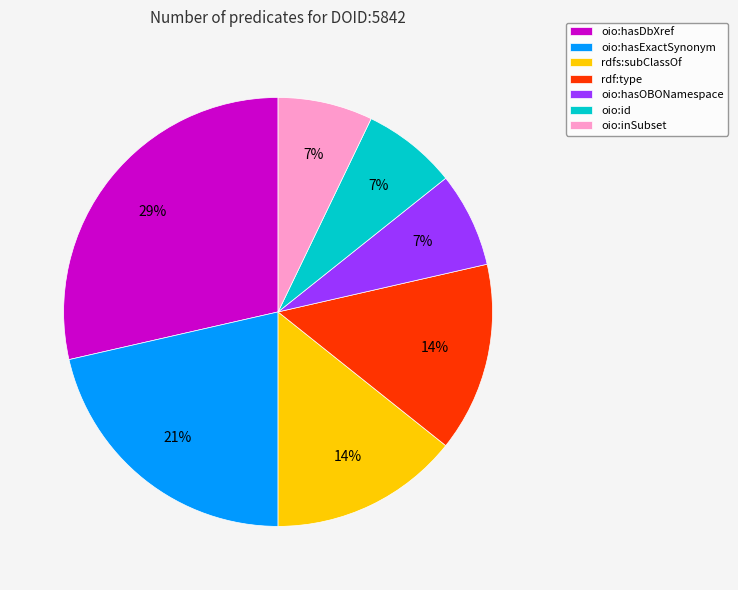

Is there any slice that represents more than half of the pie?

No